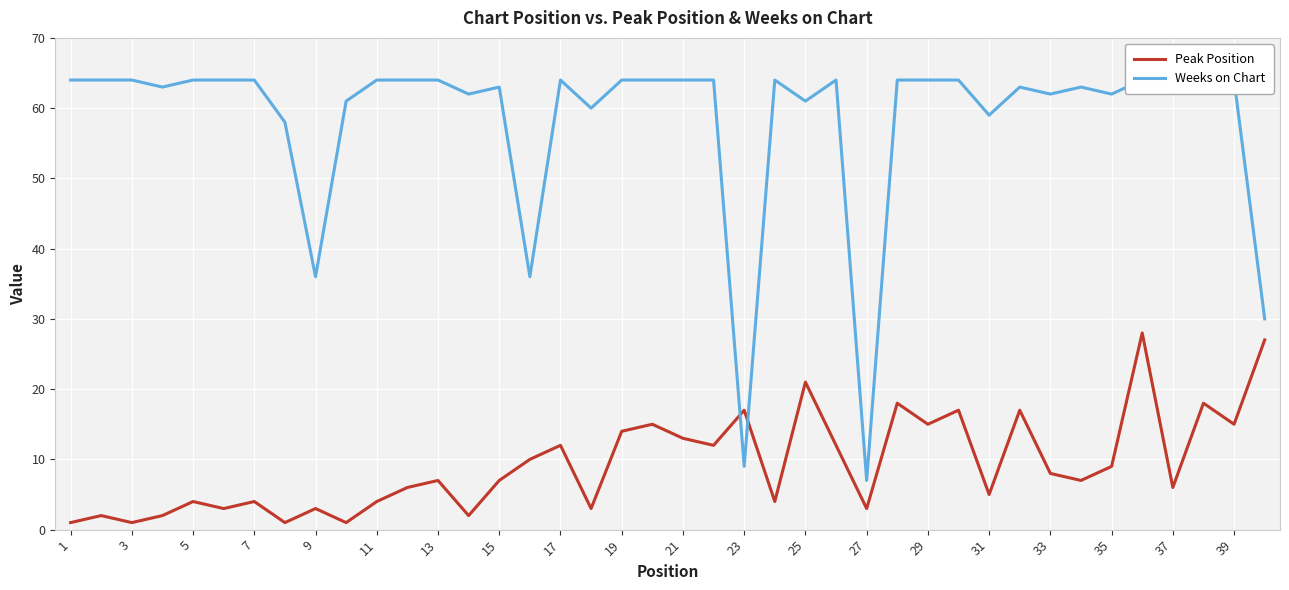

What is the lowest value of the Peak Position series?

1